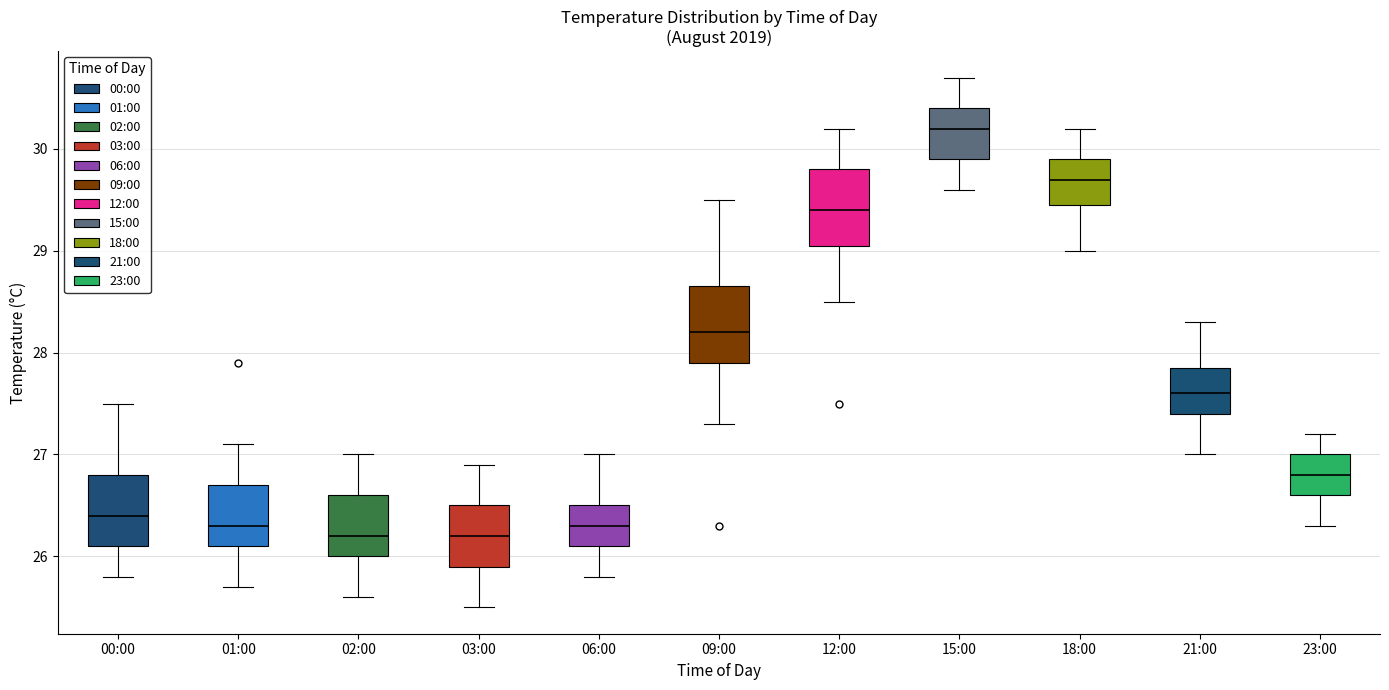

Reading left to right, read every box against the y-axis: the position of its median line, the range the box covers, and the ends of its whiskers. The values are not printed on the chart, so give them approximately, as read against the axis.

00:00: median 26.4, box 26.1 to 26.8, whiskers 25.8 to 27.5
01:00: median 26.3, box 26.1 to 26.7, whiskers 25.7 to 27.1
02:00: median 26.2, box 26.0 to 26.6, whiskers 25.6 to 27.0
03:00: median 26.2, box 25.9 to 26.5, whiskers 25.5 to 26.9
06:00: median 26.3, box 26.1 to 26.5, whiskers 25.8 to 27.0
09:00: median 28.2, box 27.9 to 28.7, whiskers 27.3 to 29.5
12:00: median 29.4, box 29.1 to 29.8, whiskers 28.5 to 30.2
15:00: median 30.2, box 29.9 to 30.4, whiskers 29.6 to 30.7
18:00: median 29.7, box 29.5 to 29.9, whiskers 29.0 to 30.2
21:00: median 27.6, box 27.4 to 27.9, whiskers 27.0 to 28.3
23:00: median 26.8, box 26.6 to 27.0, whiskers 26.3 to 27.2